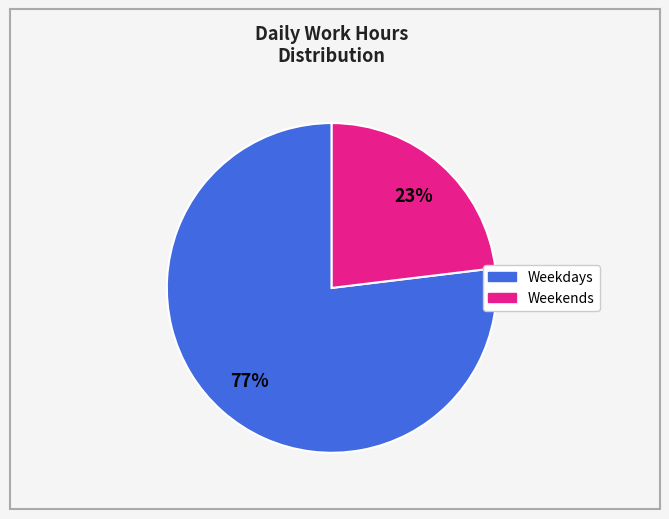

Does any single category account for the majority?

Yes